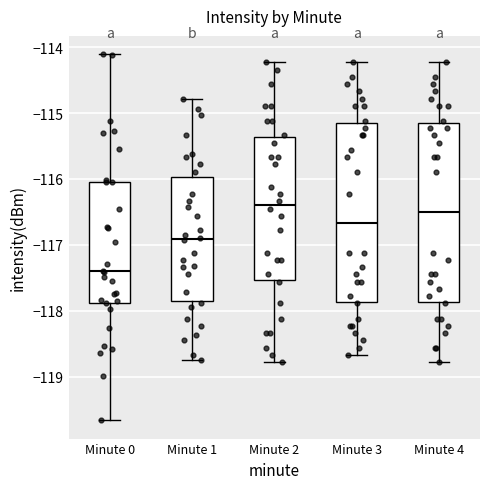

Where is the lower edge of the box for Minute 0 on the y-axis? The values are not printed on the chart, so give them approximately, as read against the axis.

-117.9